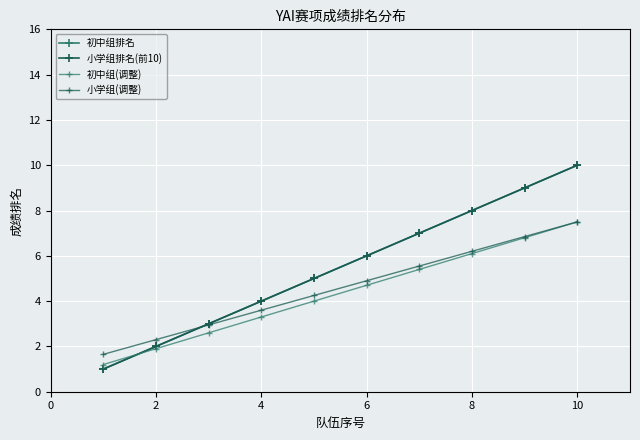

What is the difference between the maximum and second lowest values in the 初中组排名 series?

8.0